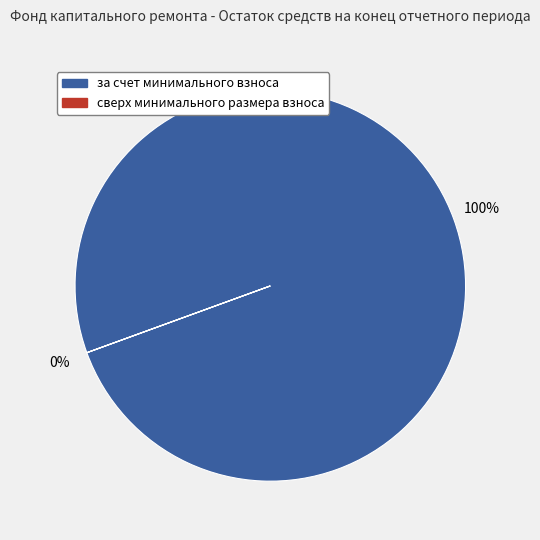

Count the number of slices in the pie.

2